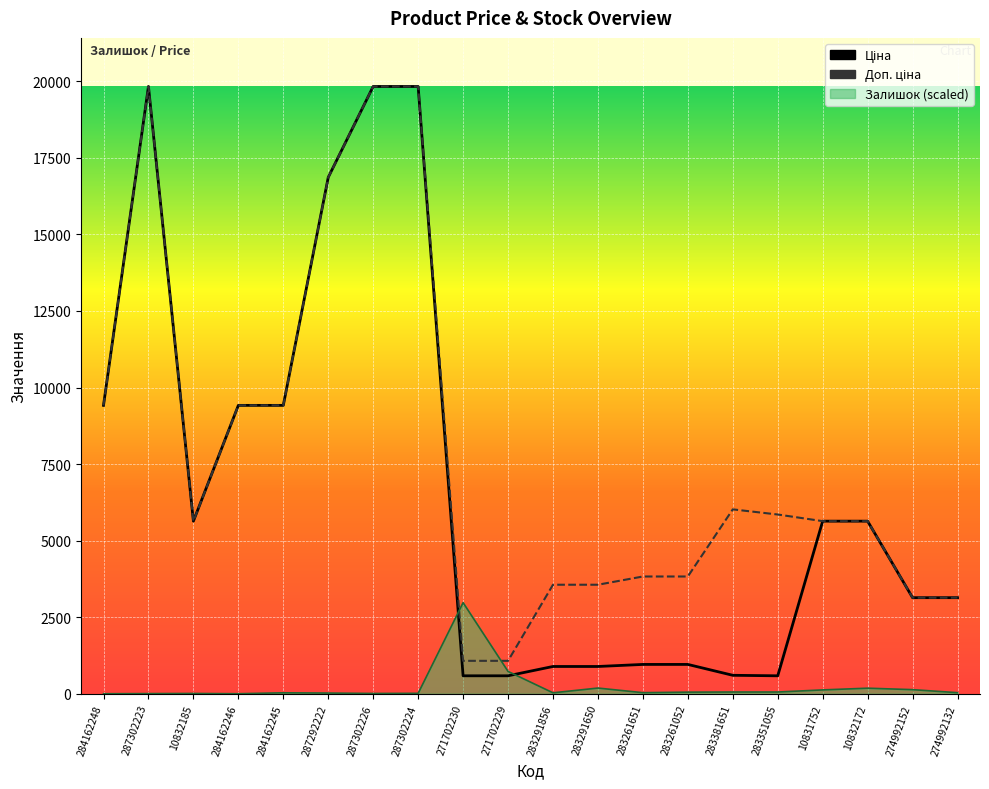

Reading right to left, extract all data points from this chart.

Ціна: 274992132=3136.8	274992152=3136.8	10832172=5636.0	10831752=5636.0	283351055=585.3	283381651=602.1	283261052=957.1	283261651=957.1	283291650=889.9	283291856=889.9	271702229=586.0	271702230=586.0	287302224=19831.1	287302226=19831.1	287292222=16863.2	284162245=9416.9	284162246=9416.9	10832185=5636.0	287302223=19831.1	284162248=9416.9
Доп. ціна: 274992132=3137.0	274992152=3137.0	10832172=5636.0	10831752=5636.0	283351055=5852.9	283381651=6020.8	283261052=3828.4	283261651=3828.4	283291650=3559.7	283291856=3559.7	271702229=1074.5	271702230=1074.5	287302224=19831.1	287302226=19831.1	287292222=16863.2	284162245=9416.9	284162246=9416.9	10832185=5636.0	287302223=19831.1	284162248=9416.9
Залишок: 274992132=34.5	274992152=133.6	10832172=181.1	10831752=125.0	283351055=56.0	283381651=56.0	283261052=51.7	283261651=34.5	283291650=185.4	283291856=30.2	271702229=728.6	271702230=2974.7	287302224=12.9	287302226=8.6	287292222=21.6	284162245=30.2	284162246=0.0	10832185=8.6	287302223=4.3	284162248=0.0